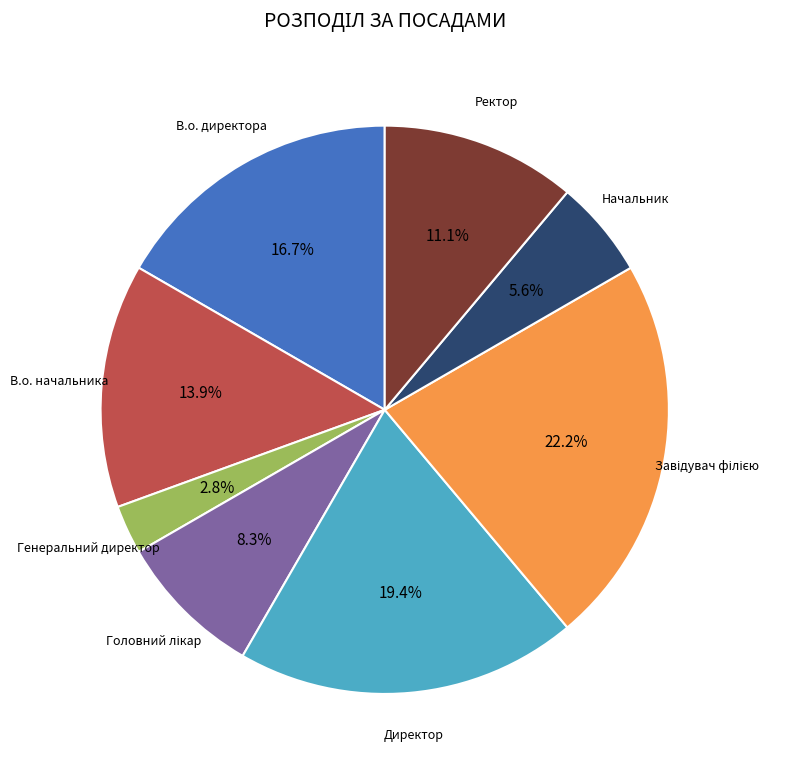

Is there any slice that represents more than half of the pie?

No